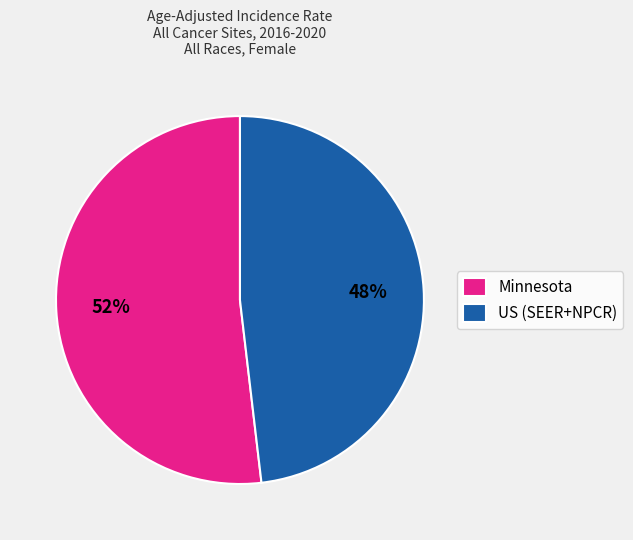

To the nearest percent, what is the average slice percentage?

50%